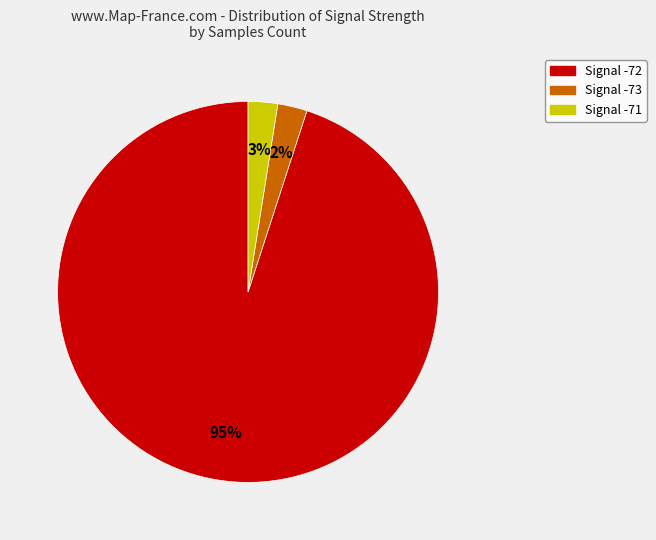

Is there any slice that represents more than half of the pie?

Yes